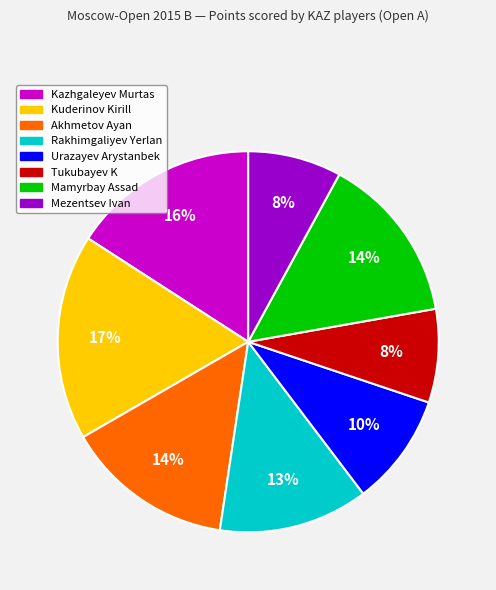

Count the number of slices in the pie.

8